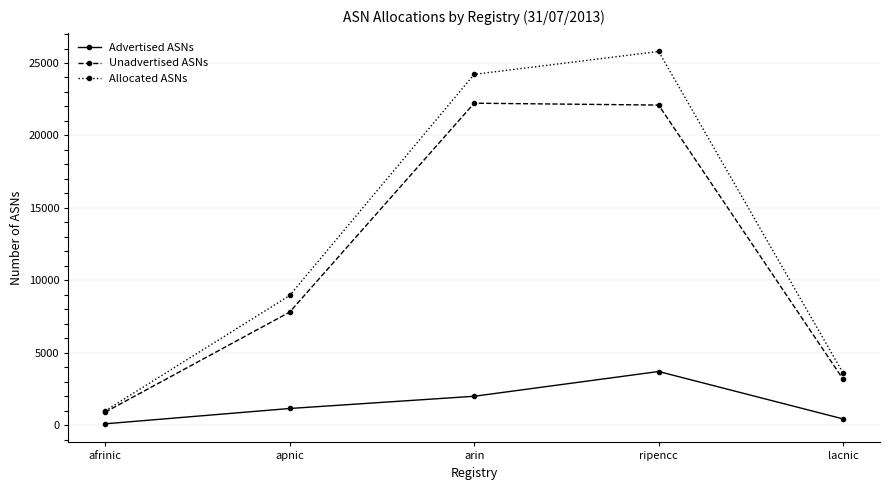

What is the label of the 2nd point from the right?

ripencc